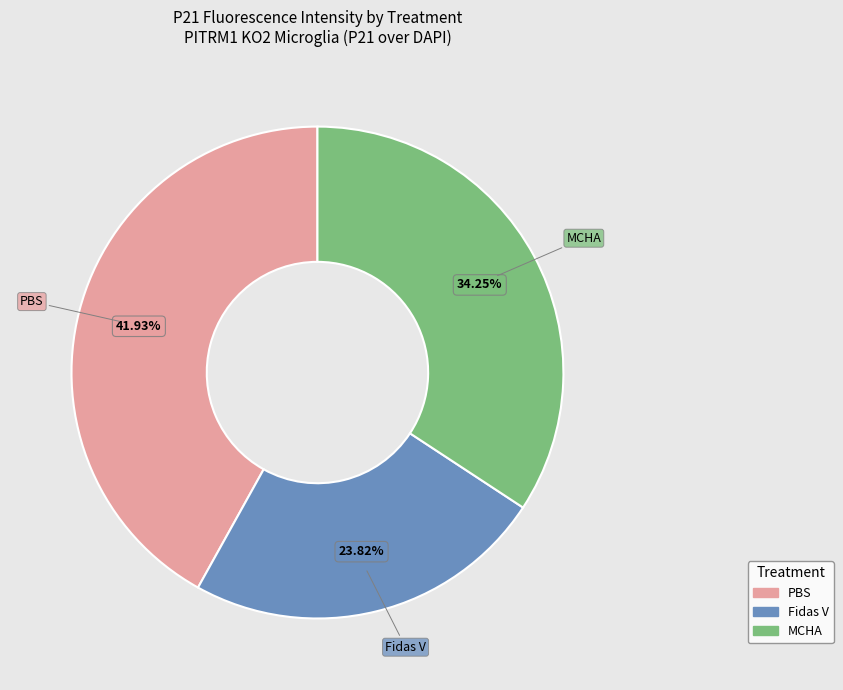

Does any single category account for the majority?

No